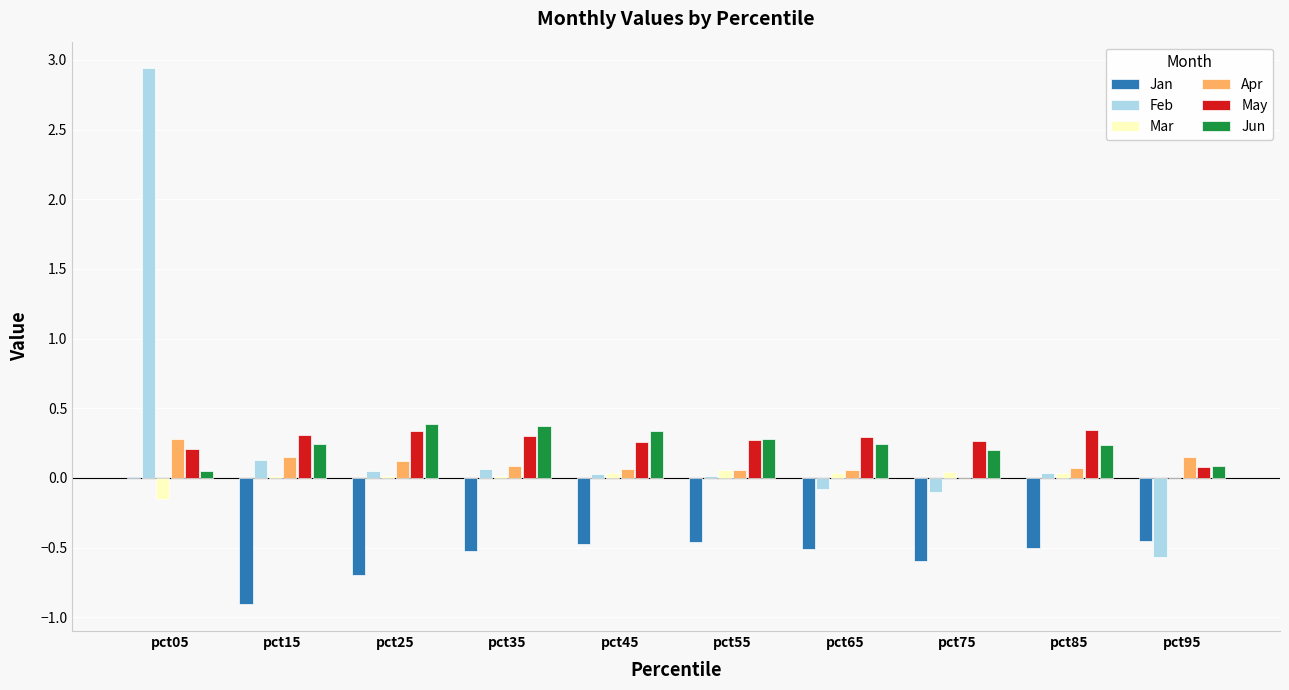

How many groups of bars are there?

10